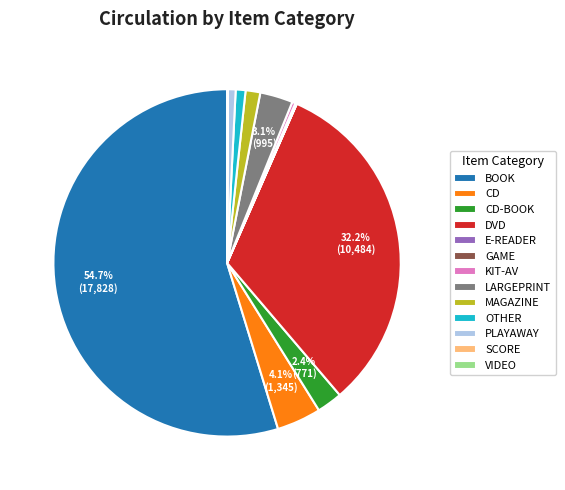

Which slice is the largest?

BOOK